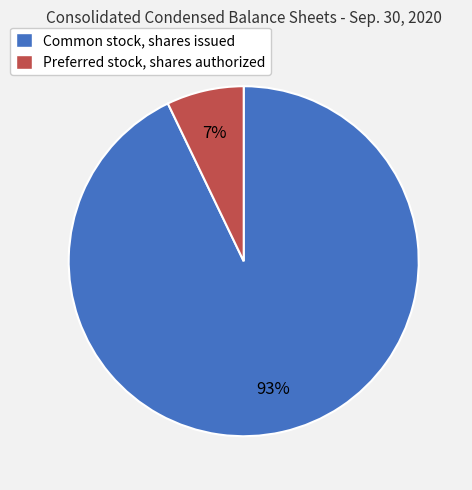

Which category accounts for the majority?

Common stock, shares issued